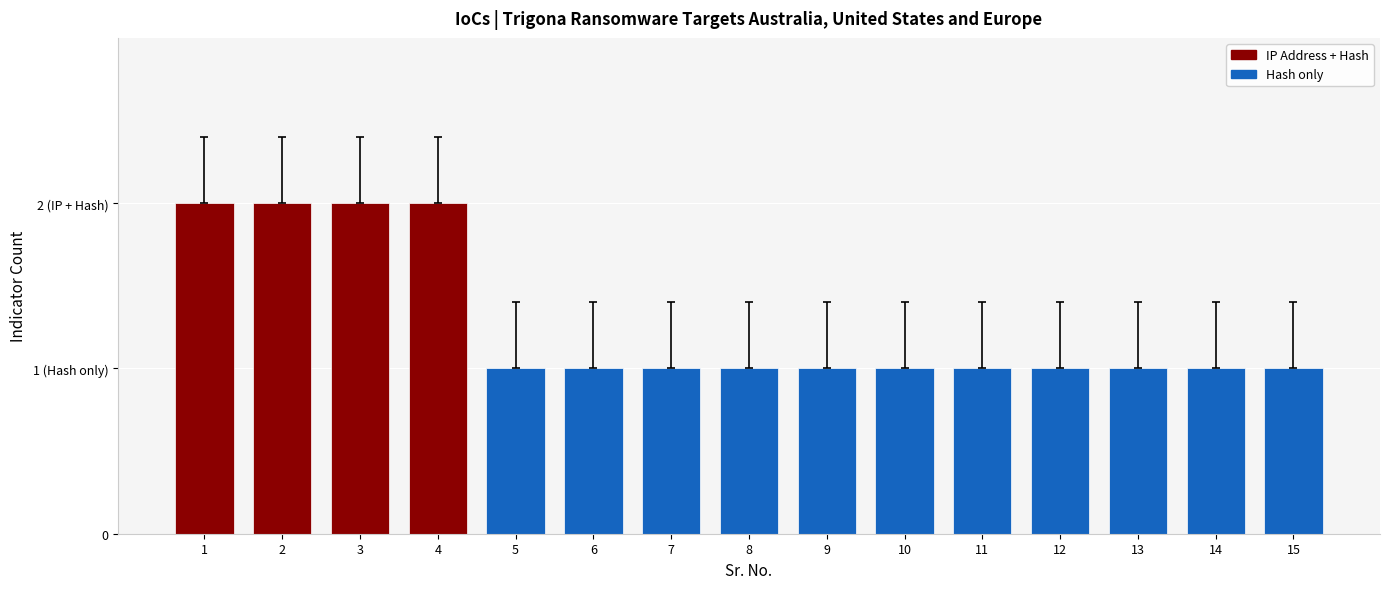

The value at 8 is 1. True or false?

True